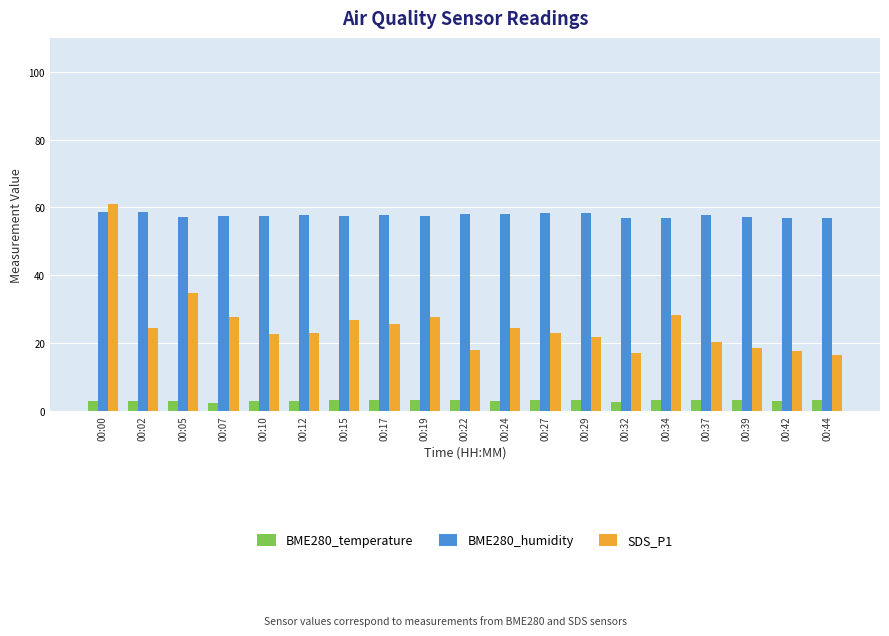

At which category is the sum across all series the highest?

00:00